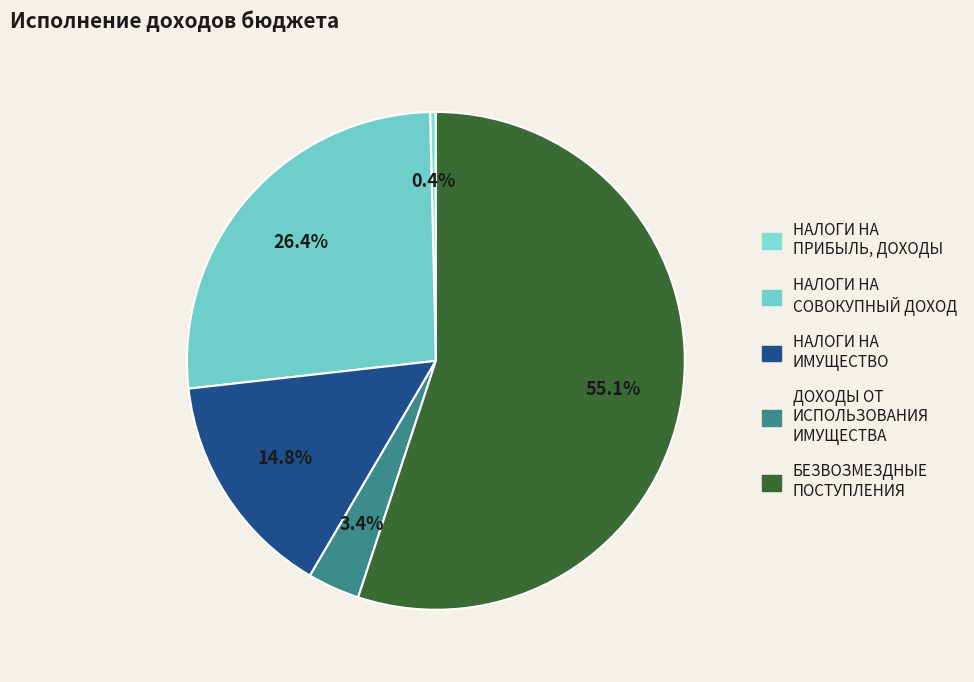

Rank the categories by value from highest to lowest.

БЕЗВОЗМЕЗДНЫЕ ПОСТУПЛЕНИЯ, НАЛОГИ НА СОВОКУПНЫЙ ДОХОД, НАЛОГИ НА ИМУЩЕСТВО, ДОХОДЫ ОТ ИСПОЛЬЗОВАНИЯ ИМУЩЕСТВА, НАЛОГИ НА ПРИБЫЛЬ, ДОХОДЫ